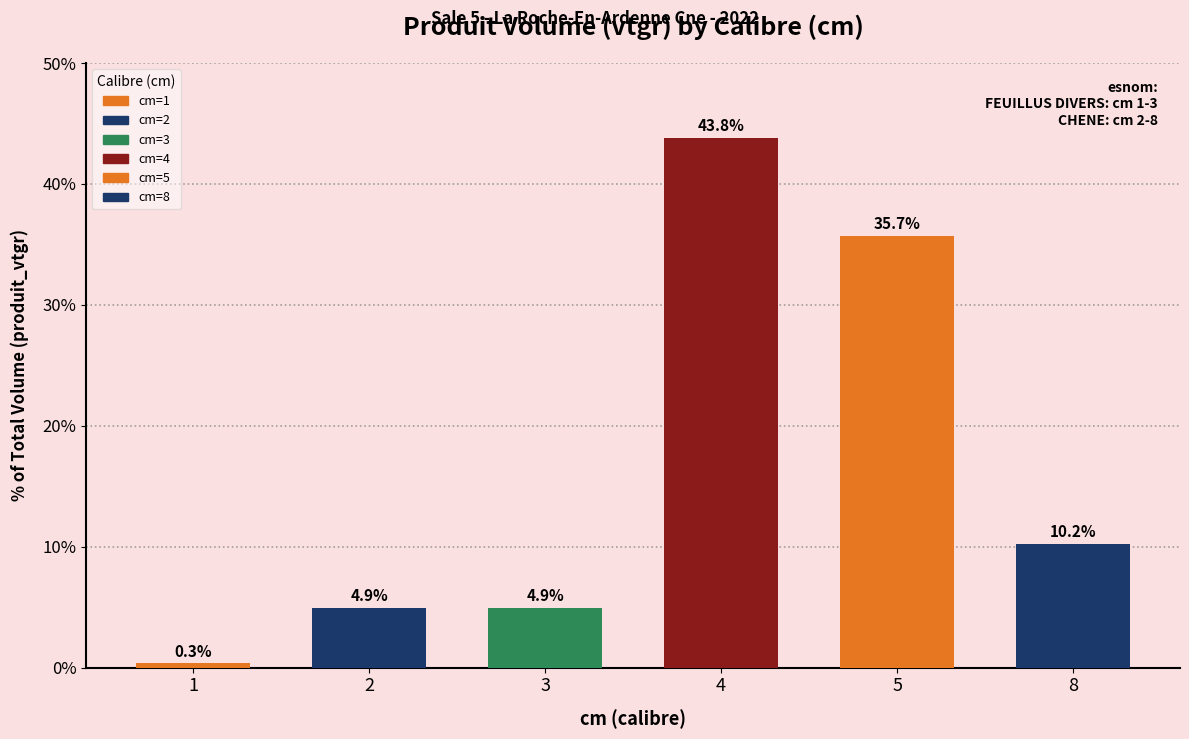

Which category has the highest value across all series?

4